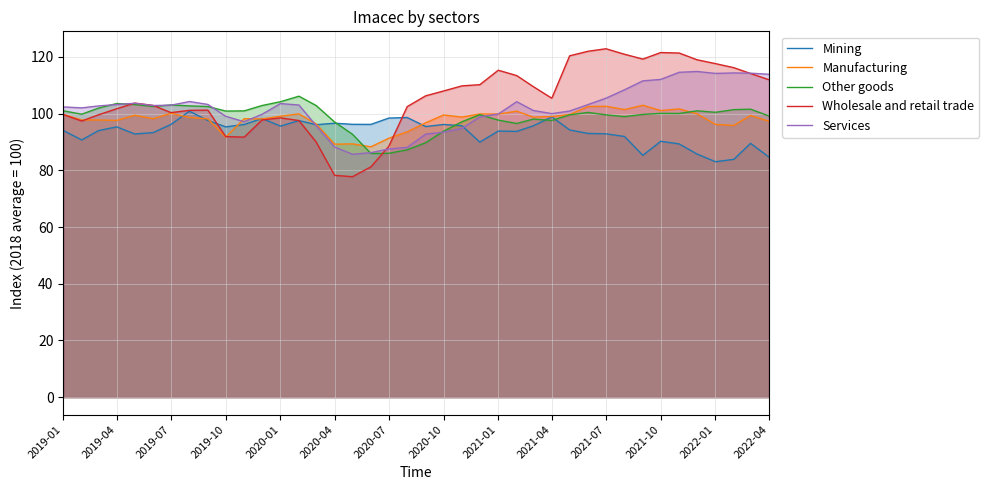

Does the chart have visible grid lines?

Yes